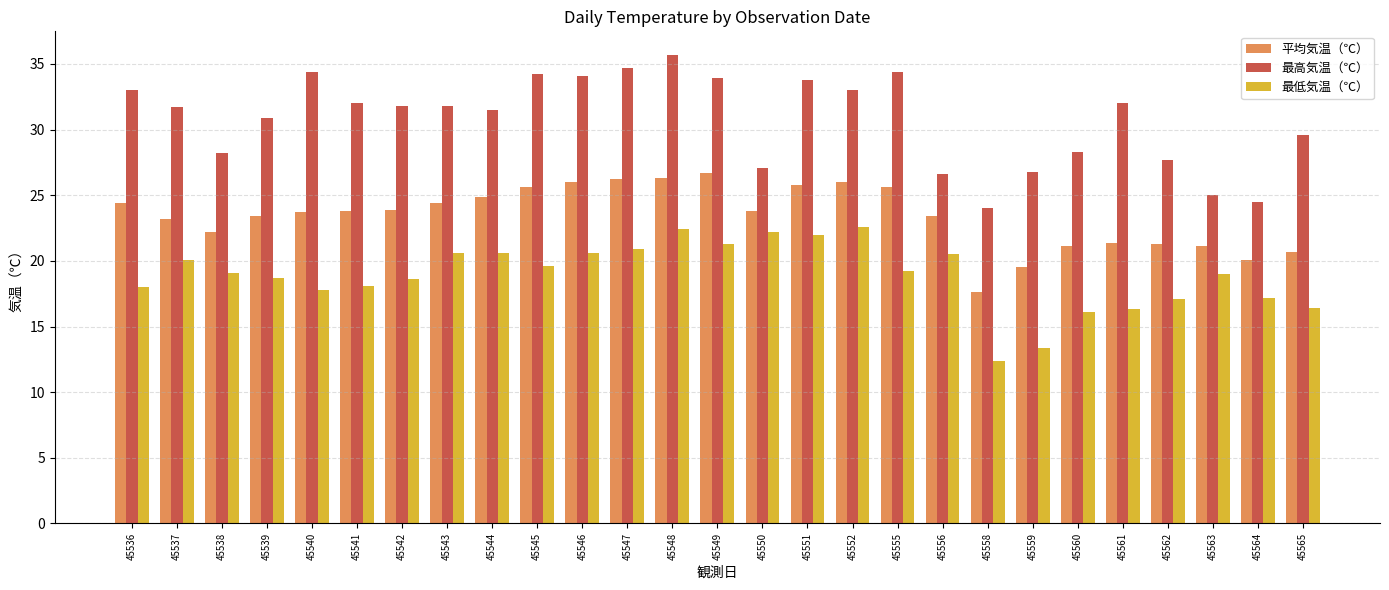

What are all the series names shown in the legend?

平均気温（℃）, 最高気温（℃）, 最低気温（℃）